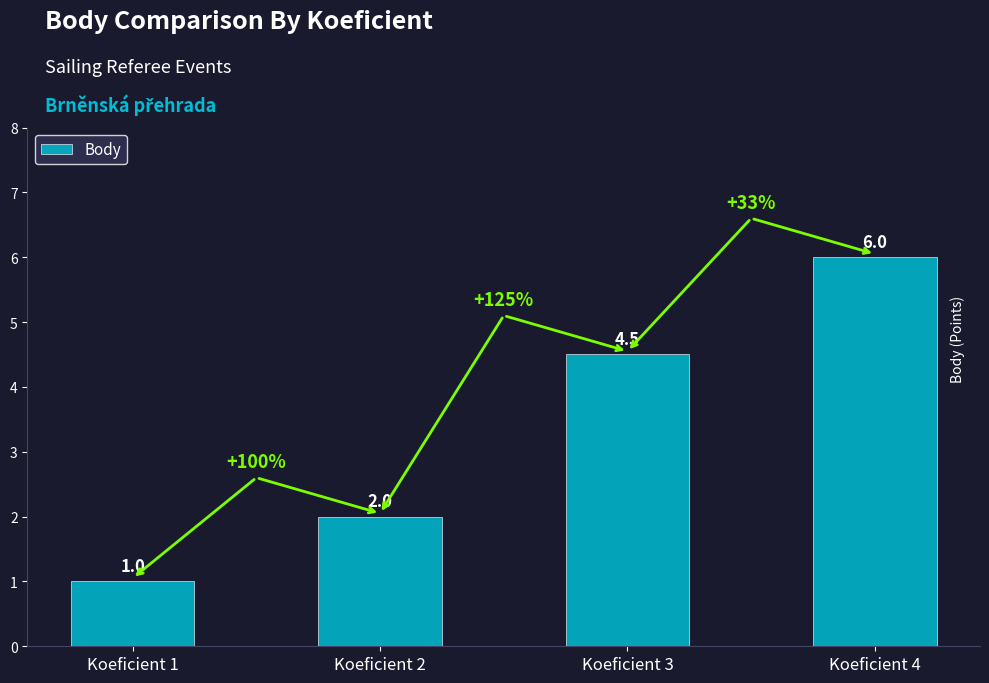

What is the difference between the values at Koeficient 1 and Koeficient 2?

1.0